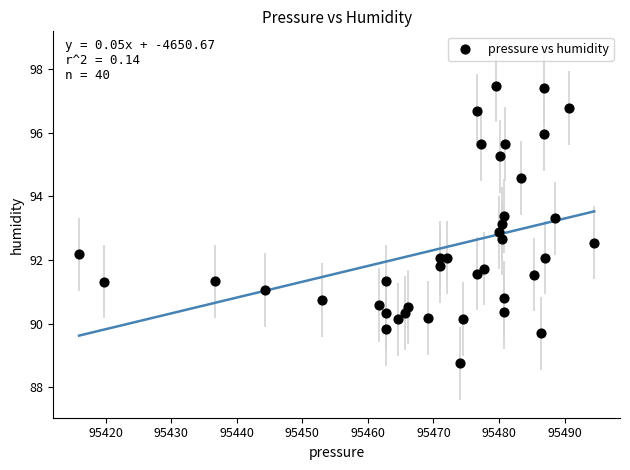

What is the range of Y values (max minus min)?

8.7